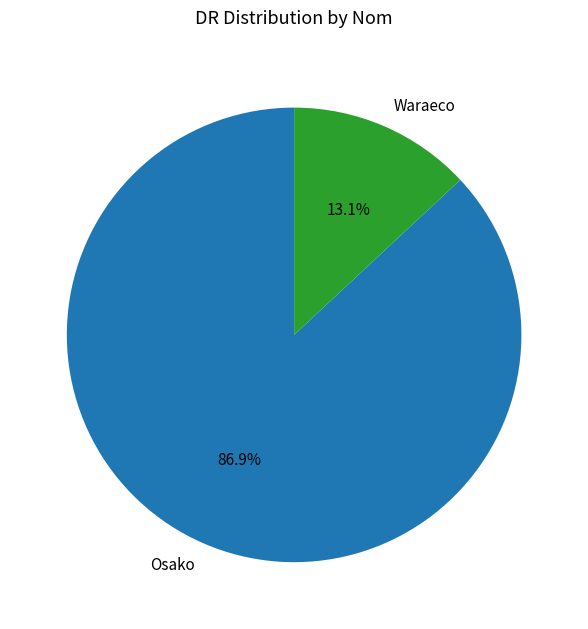

What is the majority slice?

Osako